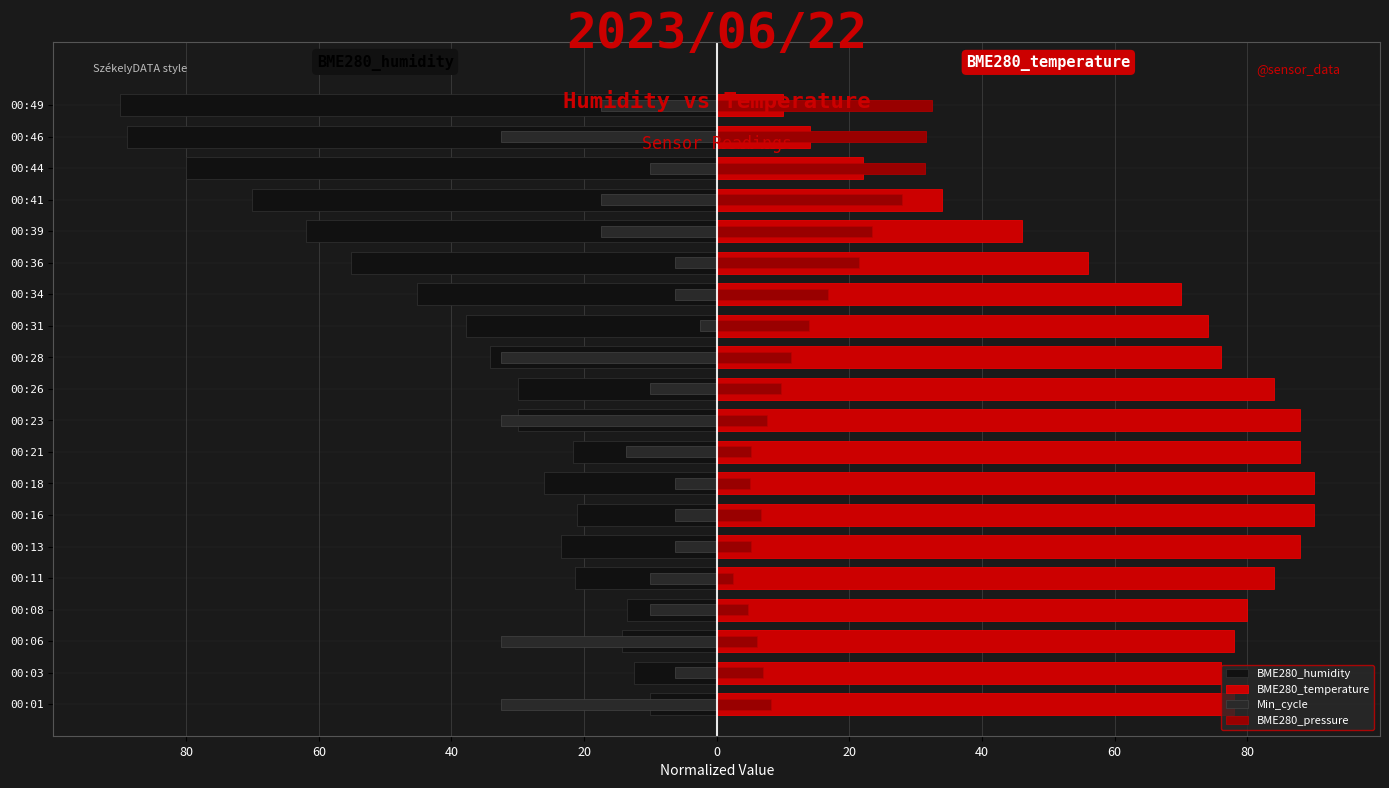

Reading left to right, what are all the values shown in this chart?

BME280_humidity: -10.0	-12.5	-14.3	-13.6	-21.4	-23.5	-21.0	-26.0	-21.7	-29.9	-29.9	-34.2	-37.7	-45.2	-55.2	-61.9	-70.1	-80.0	-88.9	-90.0
BME280_temperature: 78.0	76.0	78.0	80.0	84.0	88.0	90.0	90.0	88.0	88.0	84.0	76.0	74.0	70.0	56.0	46.0	34.0	22.0	14.0	10.0
Min_cycle: -32.5	-6.2	-32.5	-10.0	-10.0	-6.2	-6.2	-6.2	-13.8	-32.5	-10.0	-32.5	-2.5	-6.2	-6.2	-17.5	-17.5	-10.0	-32.5	-17.5
BME280_pressure: 8.2	6.9	6.0	4.8	2.5	5.1	6.7	5.1	5.2	7.6	9.7	11.1	13.9	16.8	21.4	23.5	27.9	31.4	31.6	32.5